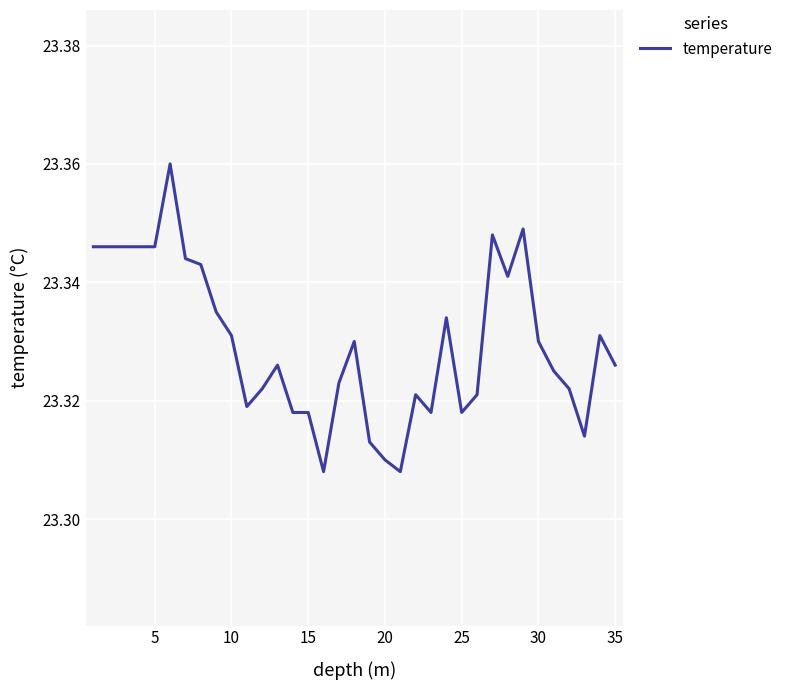

The value at 15 is 7.6. True or false?

False